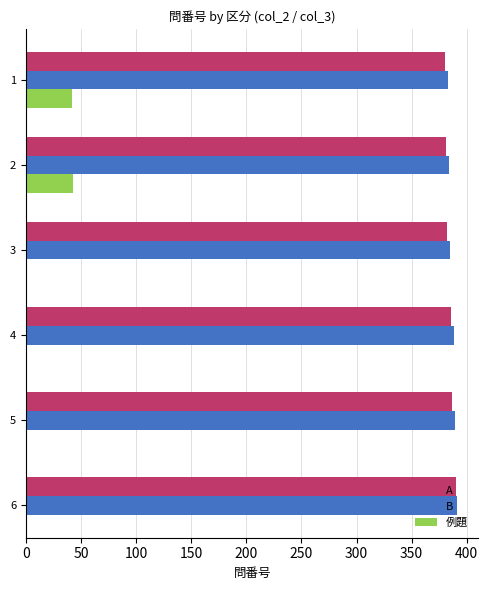

What is the difference between the maximum and minimum values in the A series?

10